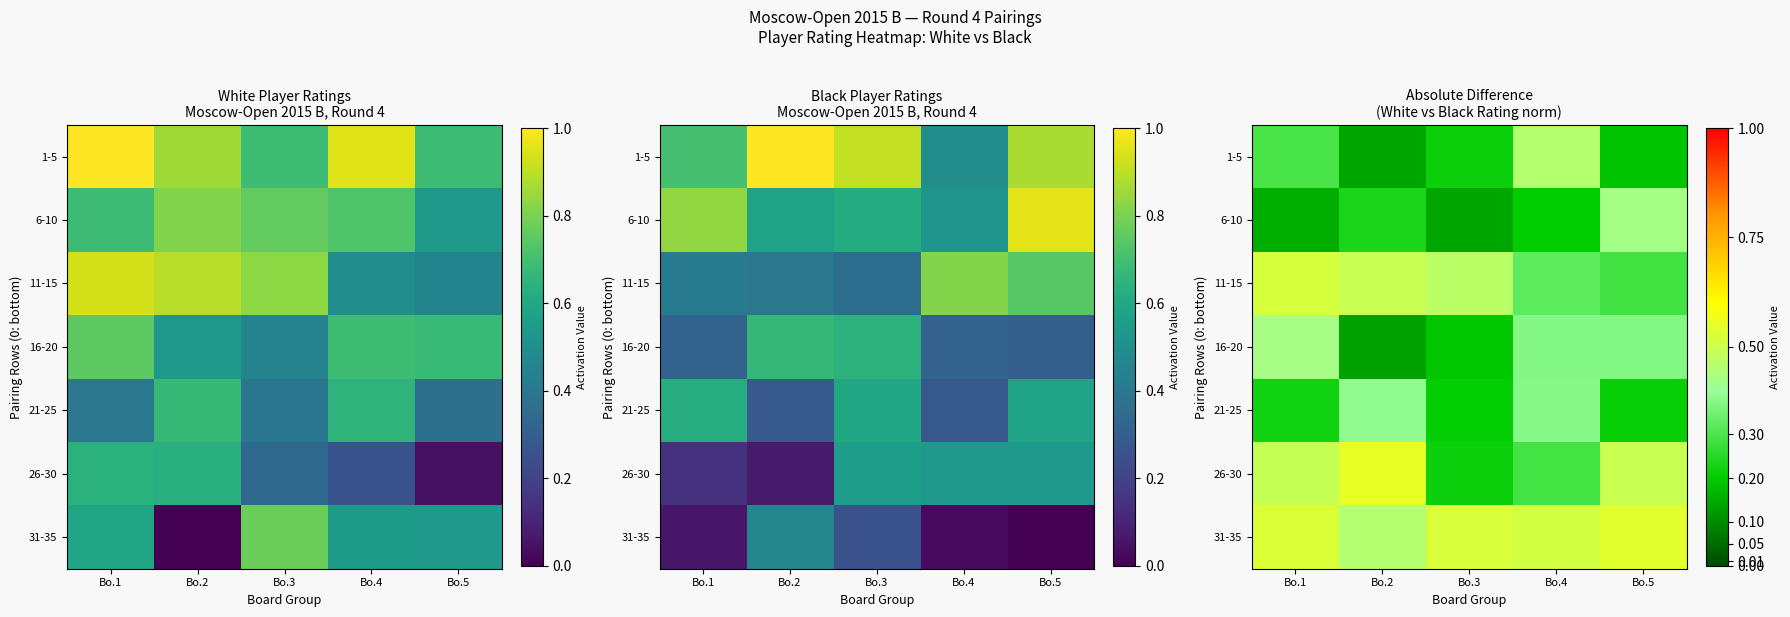

At which category is the sum across all series the highest?

Bo.1